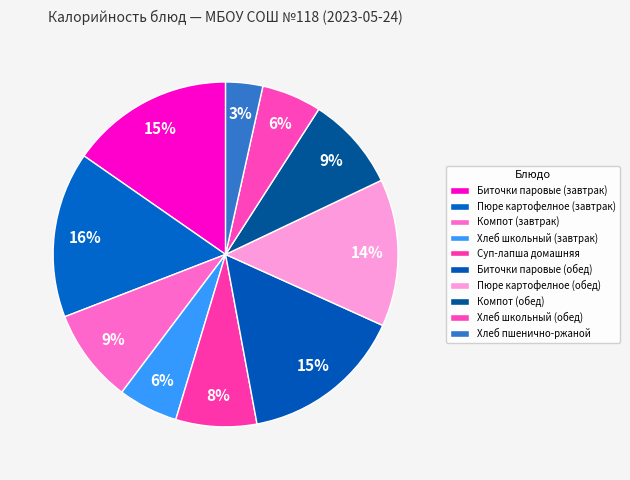

To the nearest percent, what is the combined percentage of Суп-лапша домашняя and Хлеб пшенично-ржаной?

11%